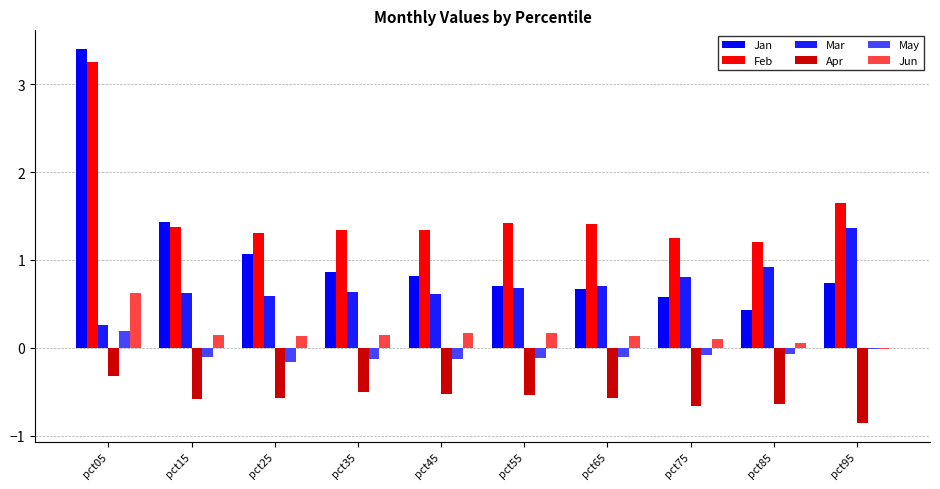

Reading left to right, extract all data points from this chart.

Jan: pct05=3.4	pct15=1.4	pct25=1.1	pct35=0.9	pct45=0.8	pct55=0.7	pct65=0.7	pct75=0.6	pct85=0.4	pct95=0.7
Feb: pct05=3.3	pct15=1.4	pct25=1.3	pct35=1.3	pct45=1.3	pct55=1.4	pct65=1.4	pct75=1.2	pct85=1.2	pct95=1.6
Mar: pct05=0.3	pct15=0.6	pct25=0.6	pct35=0.6	pct45=0.6	pct55=0.7	pct65=0.7	pct75=0.8	pct85=0.9	pct95=1.4
Apr: pct05=-0.3	pct15=-0.6	pct25=-0.6	pct35=-0.5	pct45=-0.5	pct55=-0.5	pct65=-0.6	pct75=-0.7	pct85=-0.6	pct95=-0.9
May: pct05=0.2	pct15=-0.1	pct25=-0.2	pct35=-0.1	pct45=-0.1	pct55=-0.1	pct65=-0.1	pct75=-0.1	pct85=-0.1	pct95=-0.0
Jun: pct05=0.6	pct15=0.1	pct25=0.1	pct35=0.1	pct45=0.2	pct55=0.2	pct65=0.1	pct75=0.1	pct85=0.0	pct95=-0.0